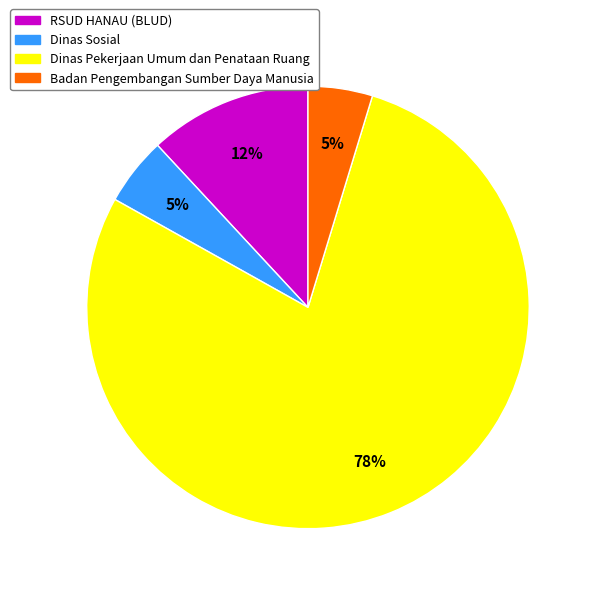

Does any single category account for the majority?

Yes